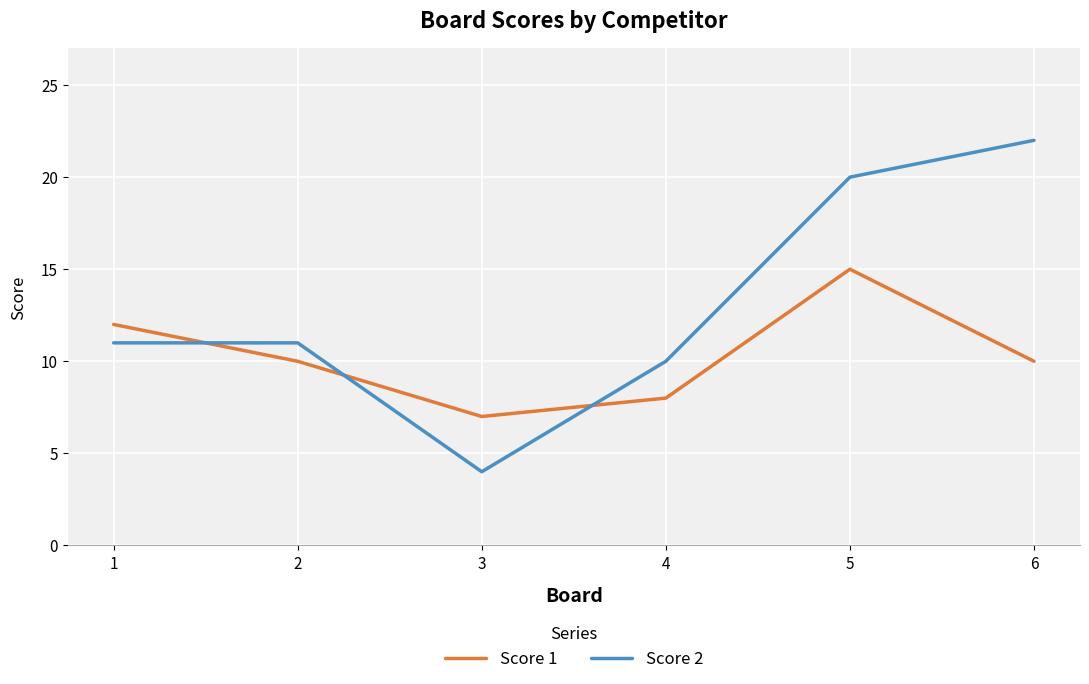

What is the difference between the highest and lowest values at 3?

3